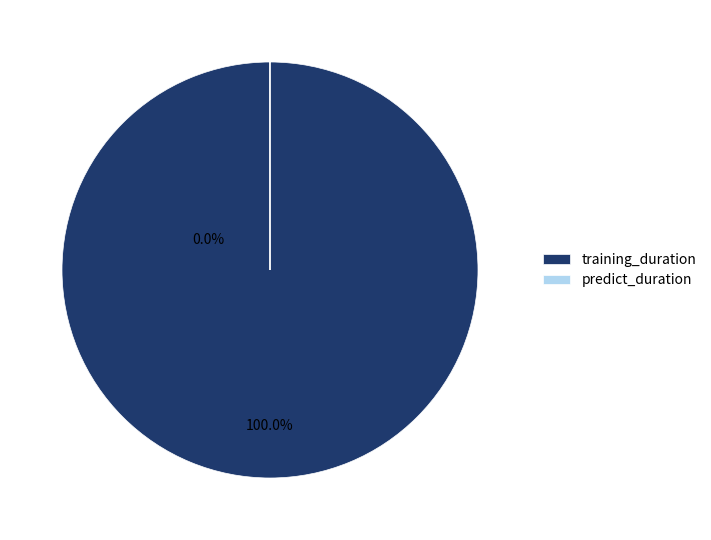

To the nearest percent, what is the difference between the largest and smallest slice percentages?

100%